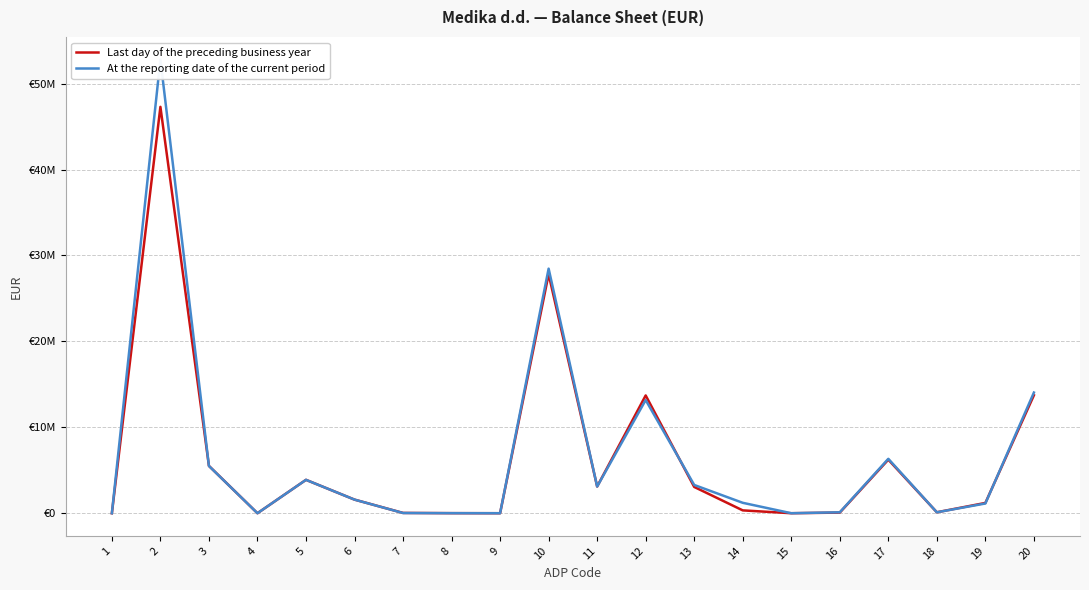

Which series changed the most between 2 and 18?

At the reporting date of the current period